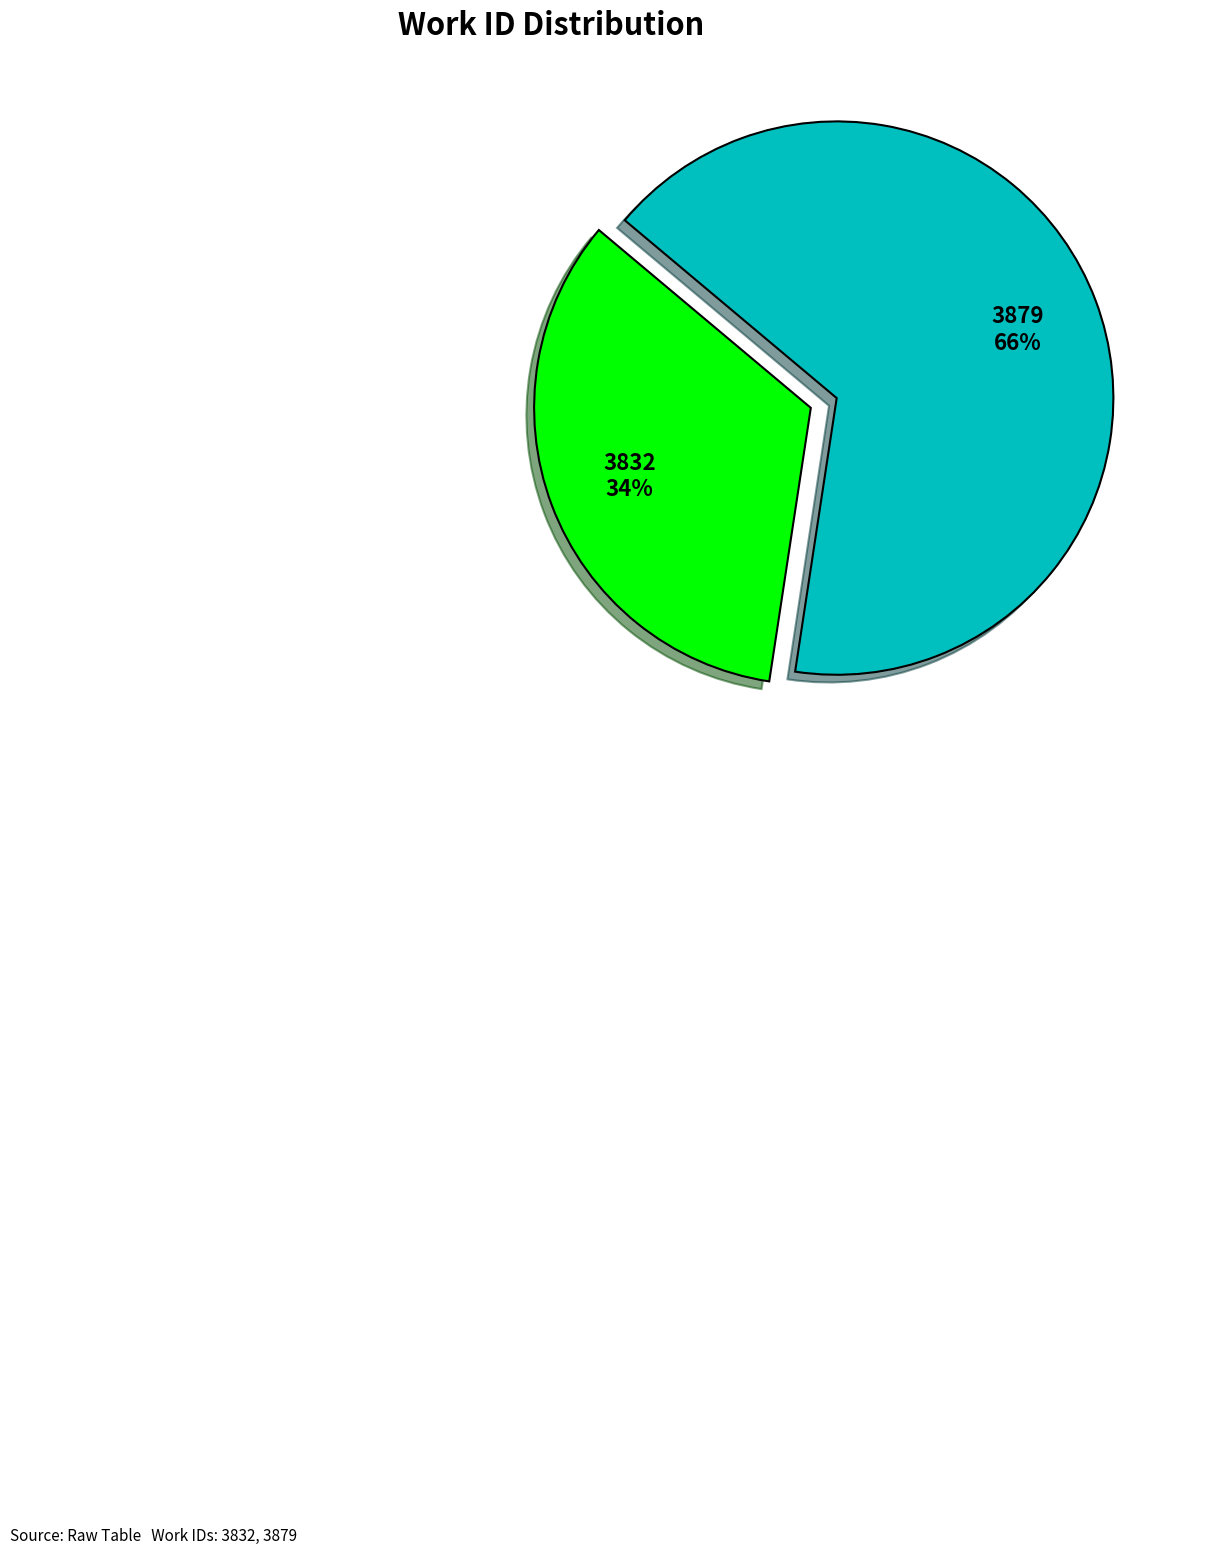

Between 3832 and 3879, which is larger?

3879